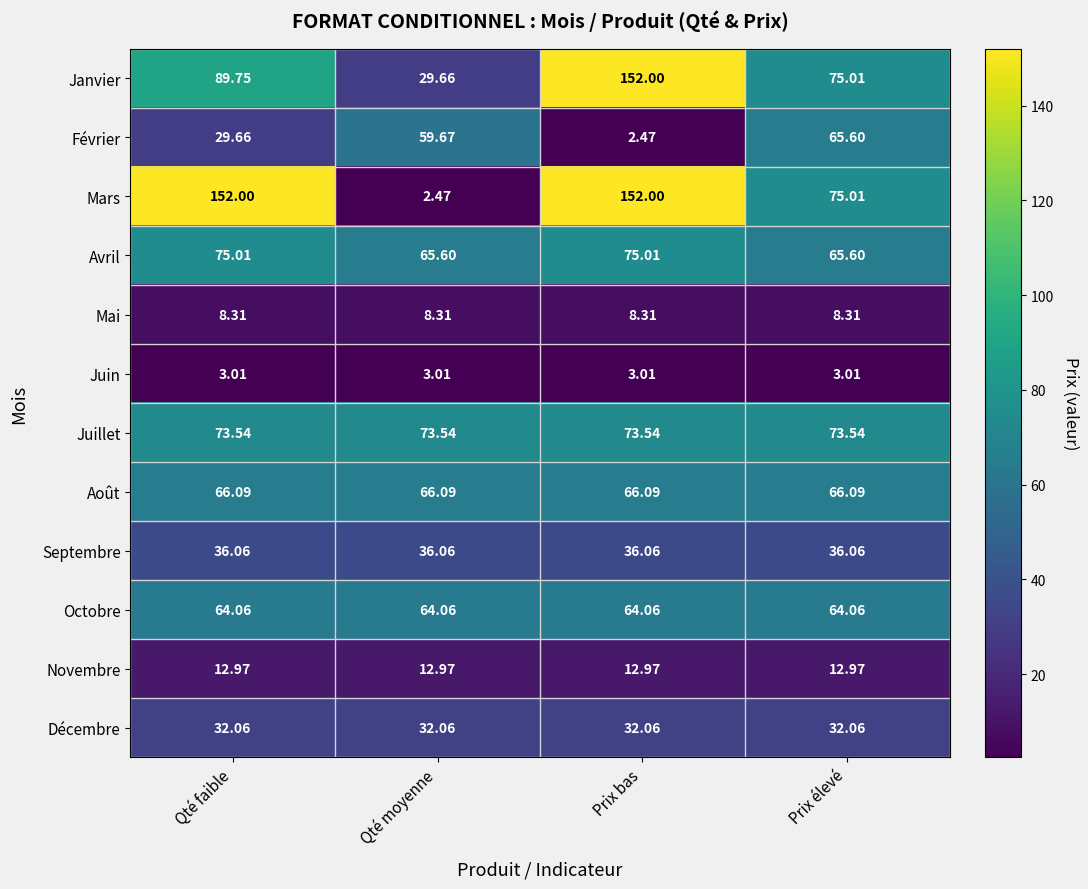

What is the total value across all series at Qté faible?

642.5